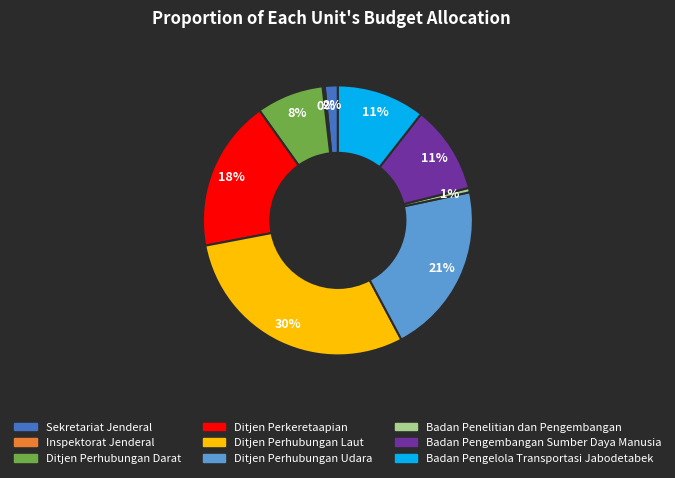

Does Sekretariat Jenderal account for over 50% of the chart?

No